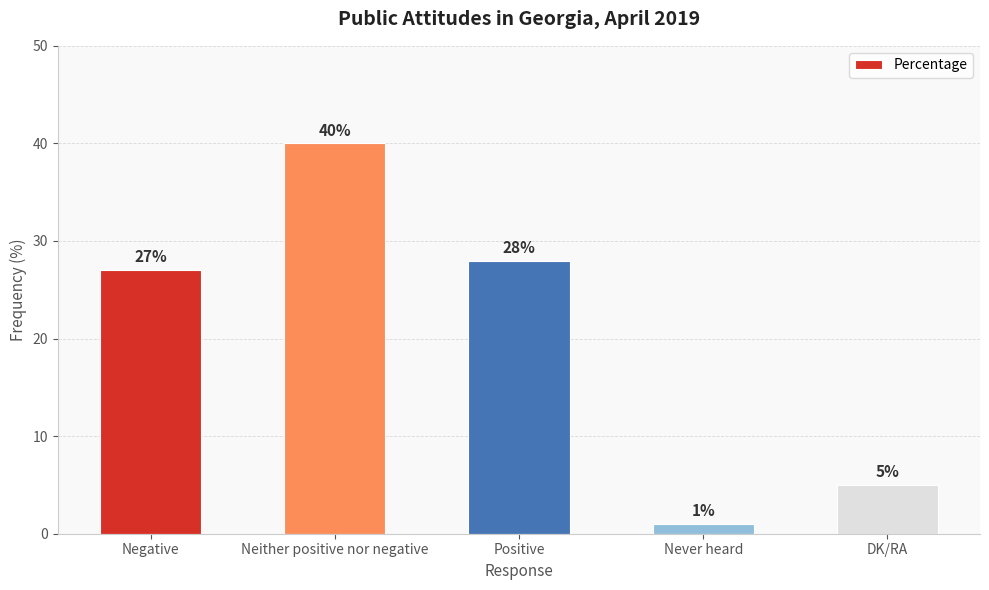

Where is the data nearest to the value 20?

Negative